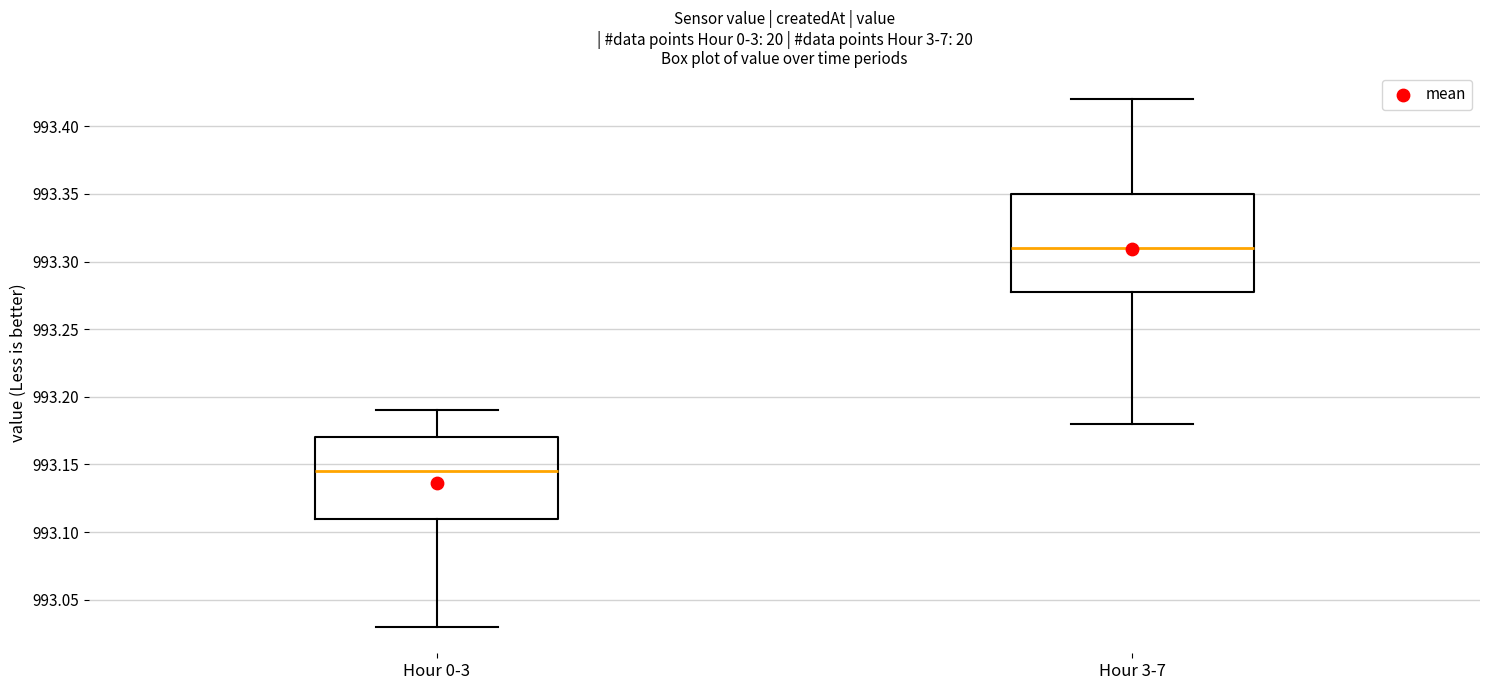

Which box's median line is the lowest?

Hour 0-3